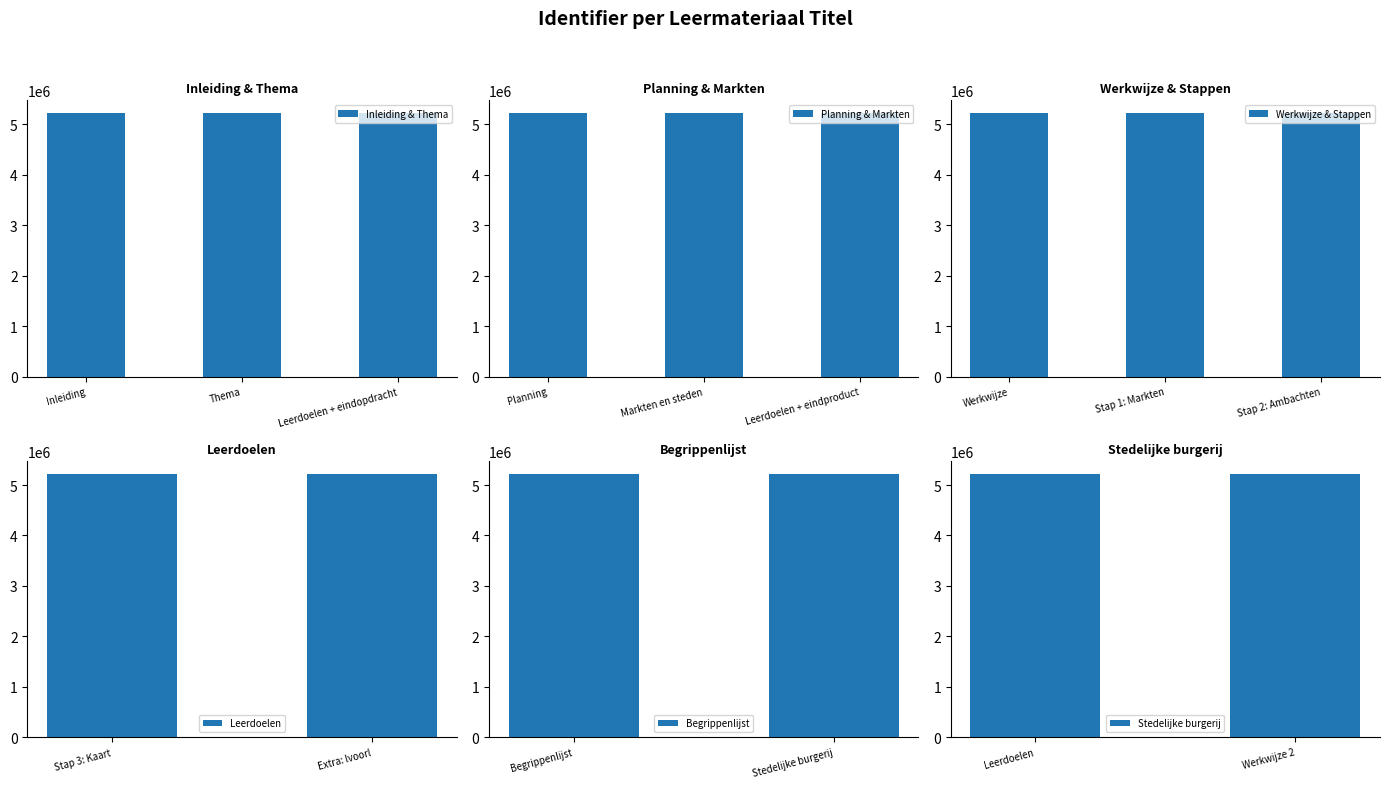

What is the minimum value shown in the chart?

5217061